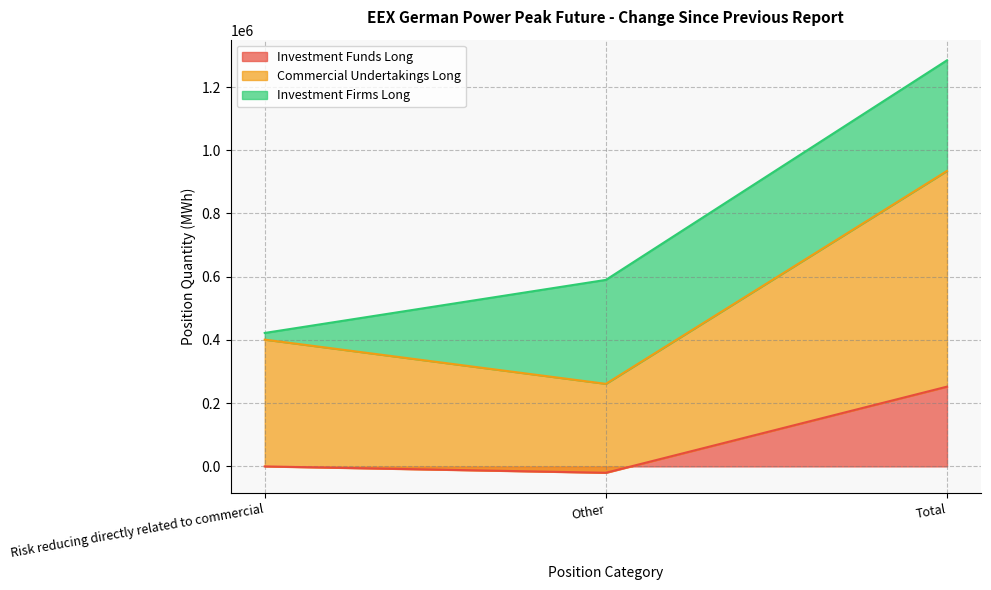

How many data points in Investment Funds Long are above 0?

1